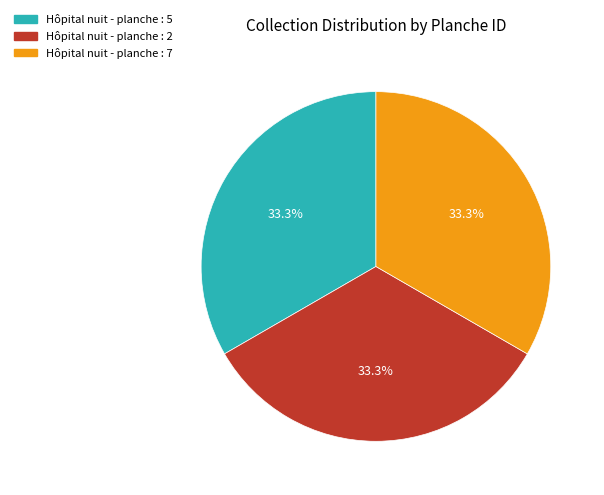

Approximately how many times larger is the value at Hôpital nuit - planche : 5 compared to Hôpital nuit - planche : 2?

1.0